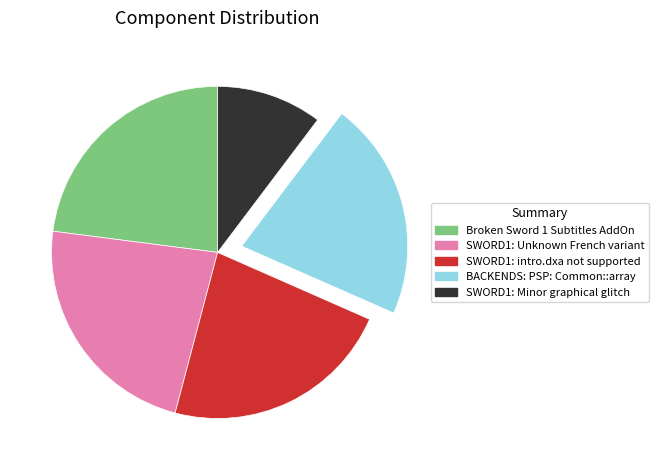

Approximately how many times larger is the value at SWORD1: Minor graphical glitch compared to SWORD1: Unknown French variant?

0.4